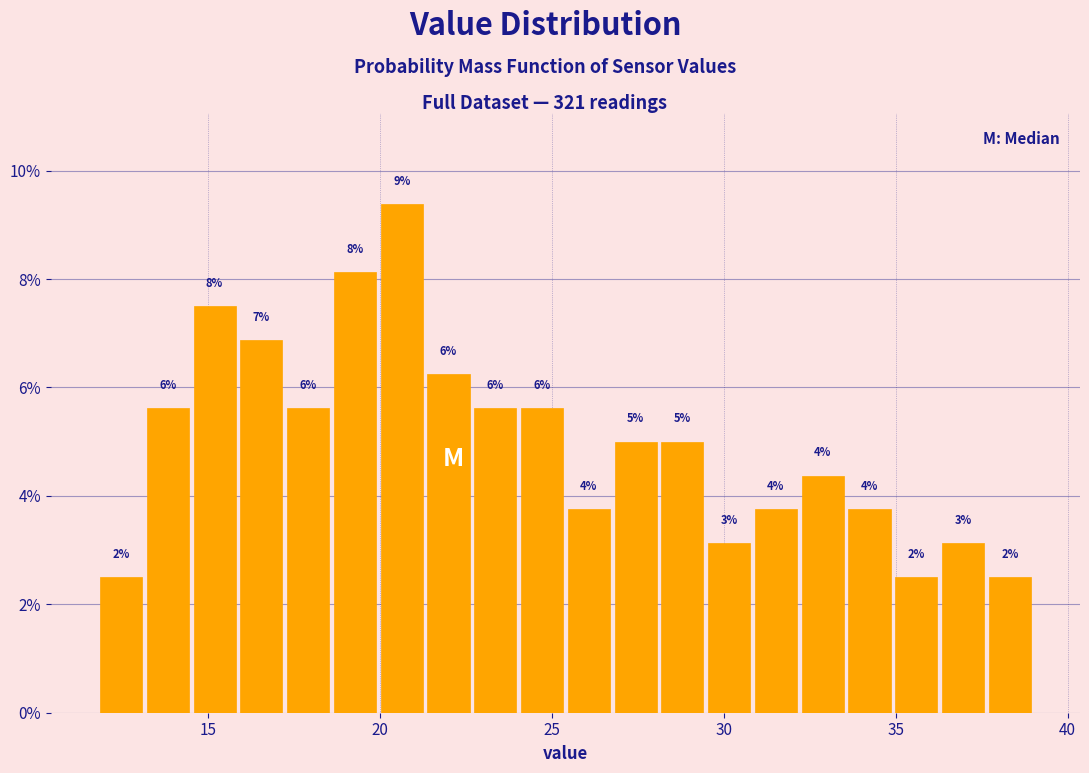

Around what value on the x-axis is the tallest bar? Give the approximate position of its centre, as read against the axis.

20.5